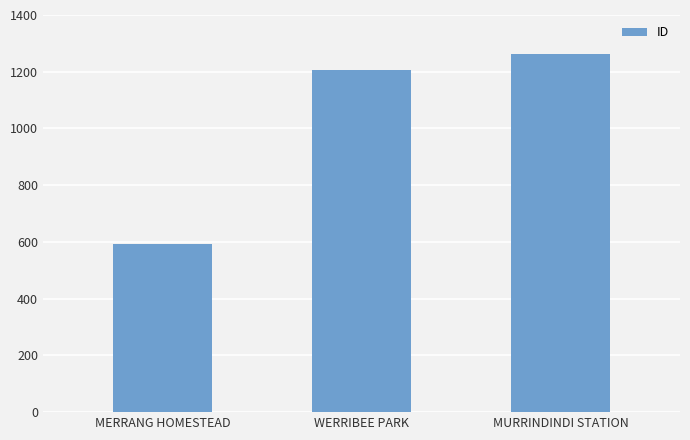

Rank the categories by value from highest to lowest.

MURRINDINDI STATION, WERRIBEE PARK, MERRANG HOMESTEAD